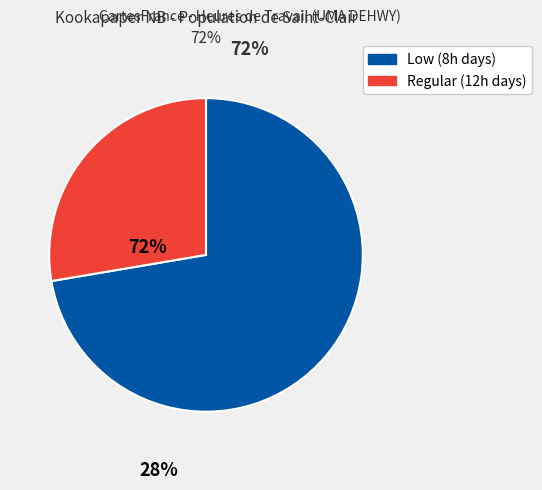

Count the number of slices in the pie.

2